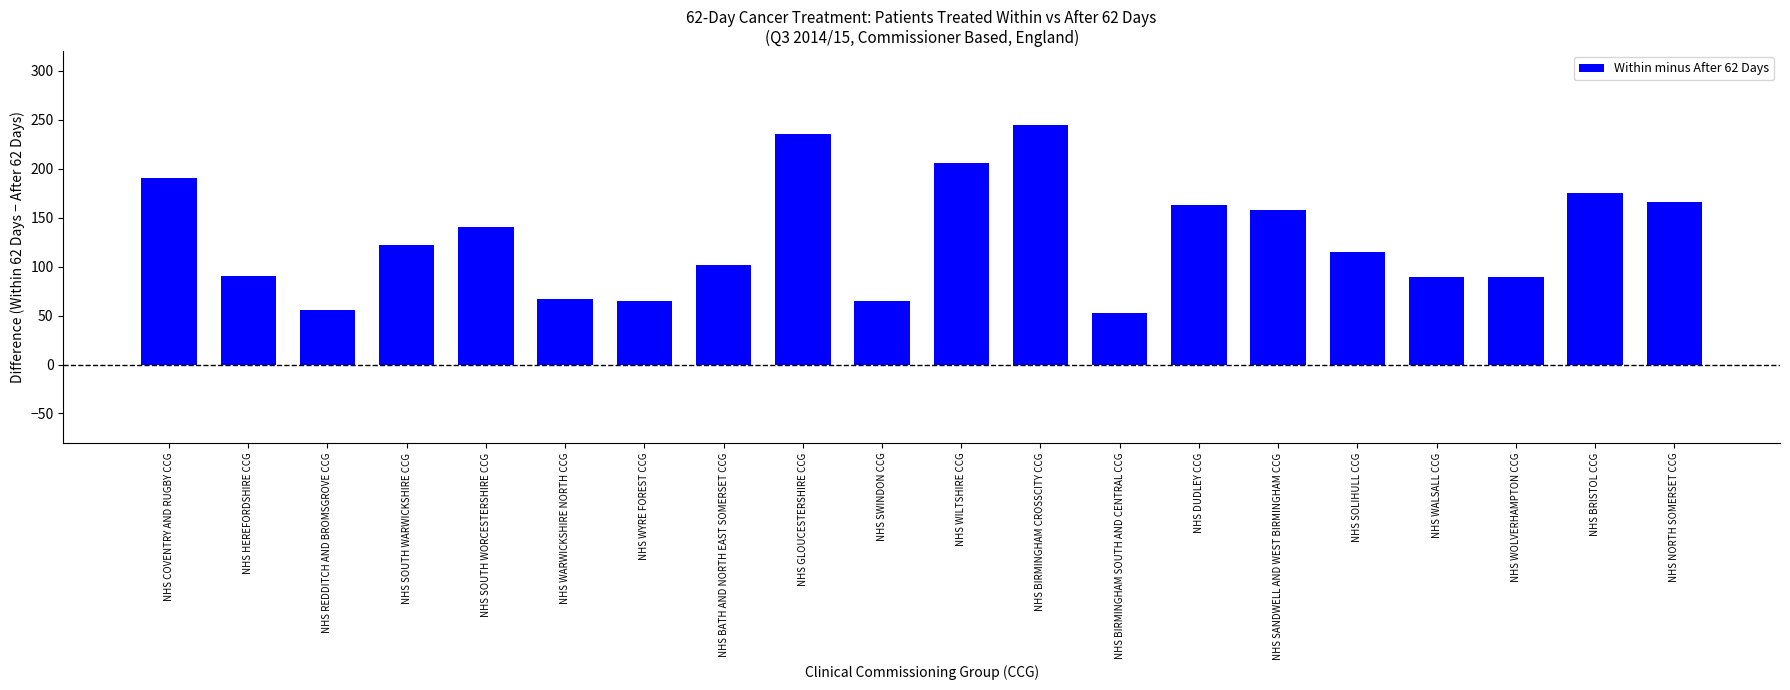

What is the label of the 1st bar from the left?

NHS COVENTRY AND RUGBY CCG